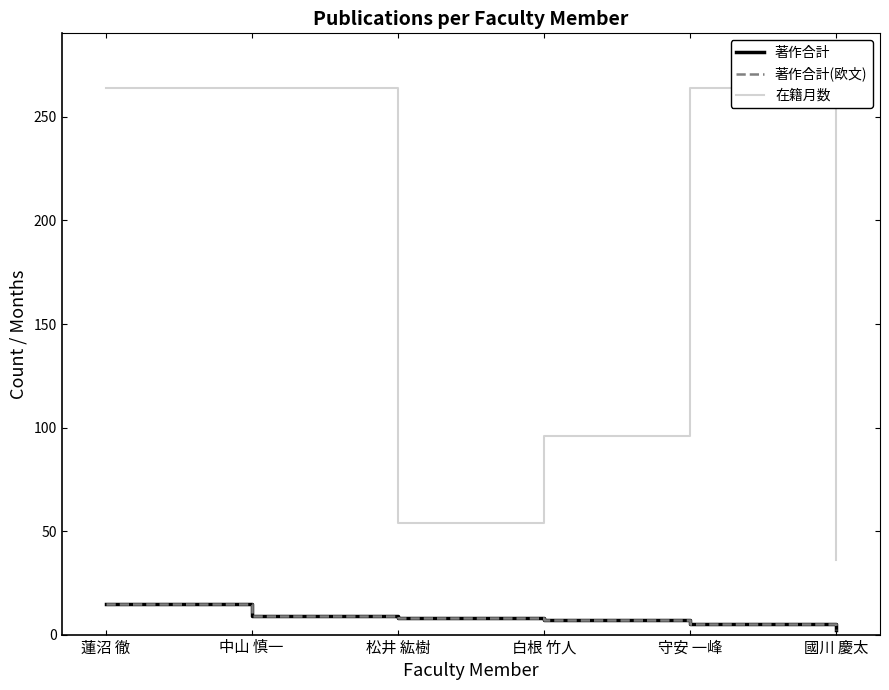

What is the maximum value shown in the chart?

264